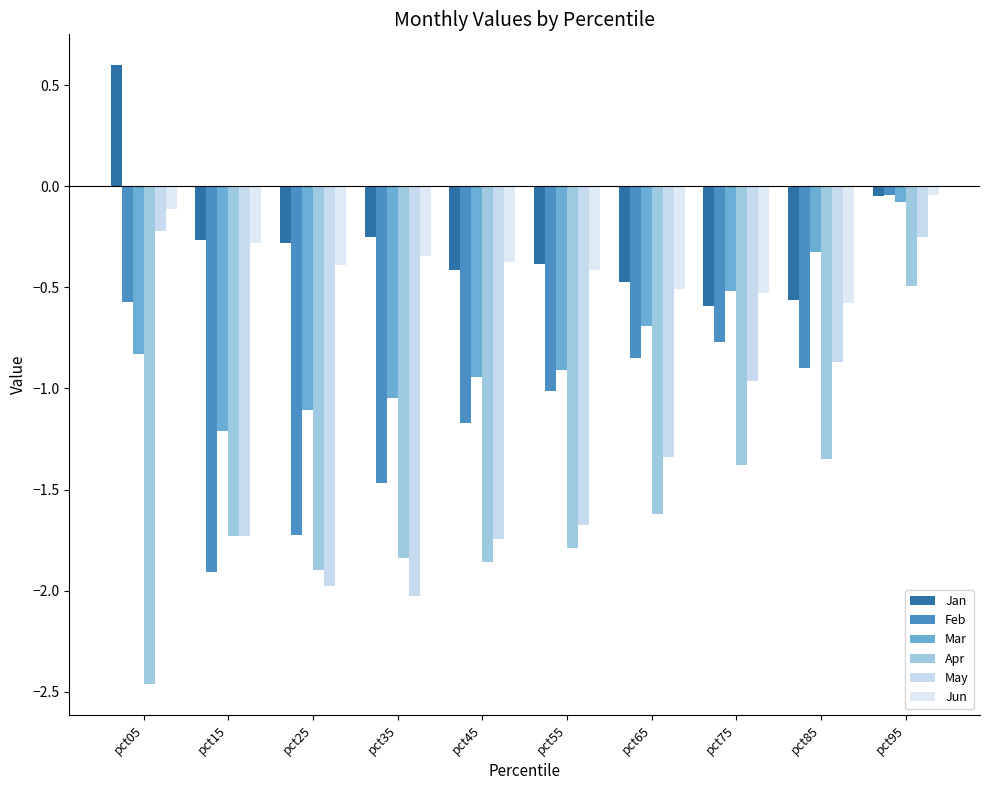

What is the total value across all series at pct75?

-4.8